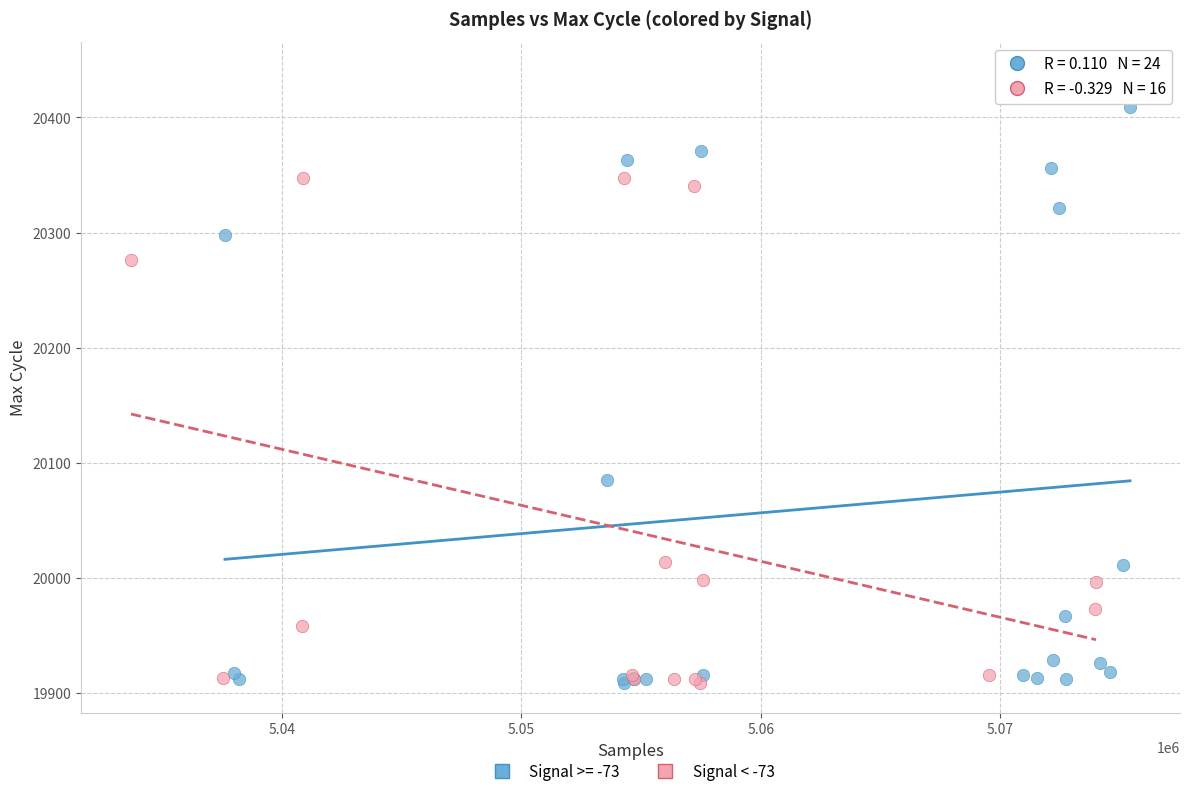

Which series has the widest spread of Y values?

Signal >= -73